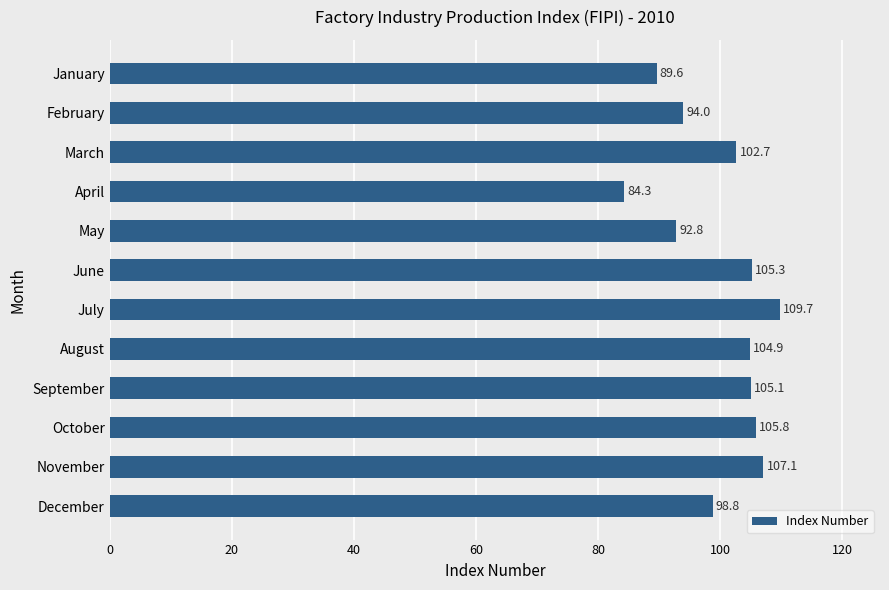

Where is the data nearest to the value 97?

December